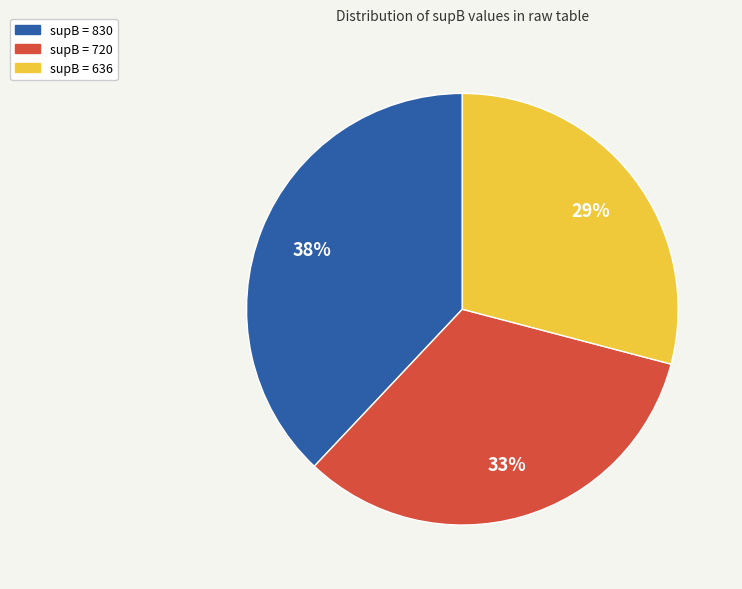

Does any single category account for the majority?

No